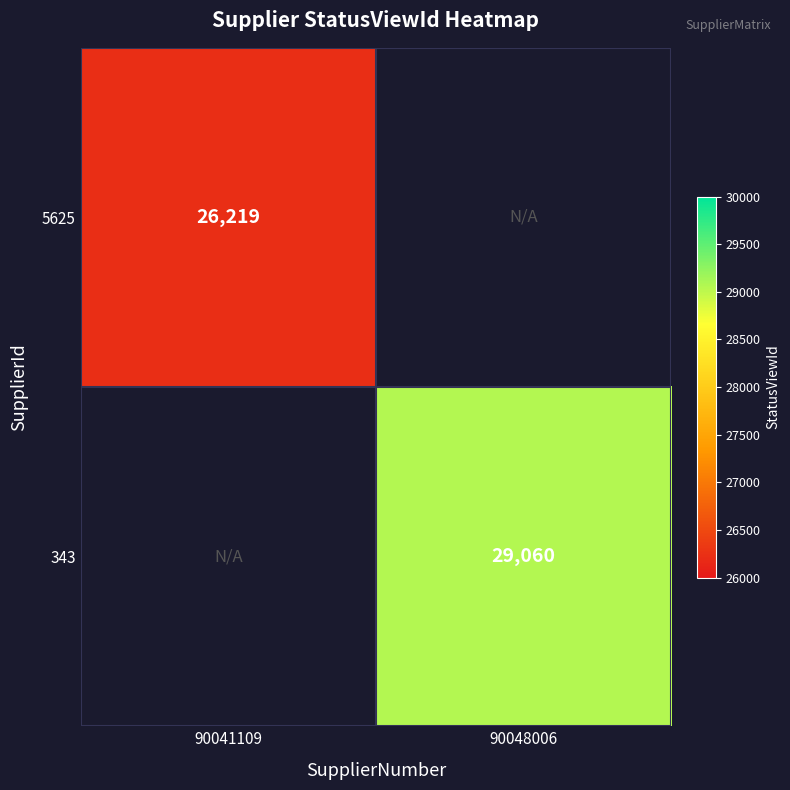

Is it true that 5625 equals 39698 at 90041109?

False